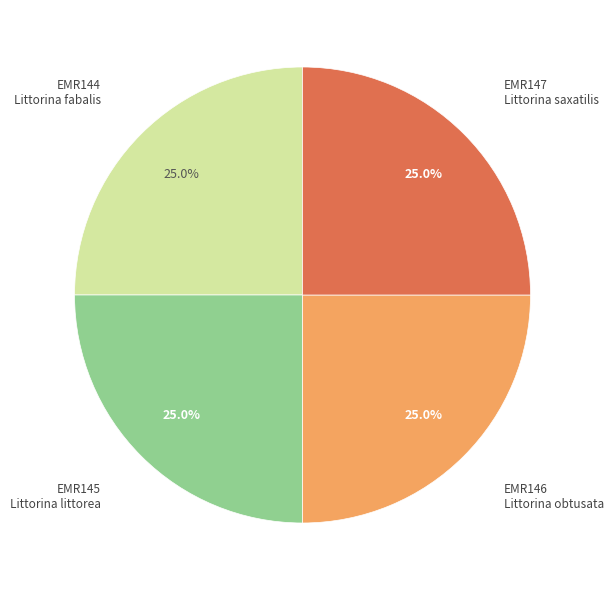

Combined, what portion of the pie is EMR145 Littorina littorea and EMR146 Littorina obtusata?

50.0%